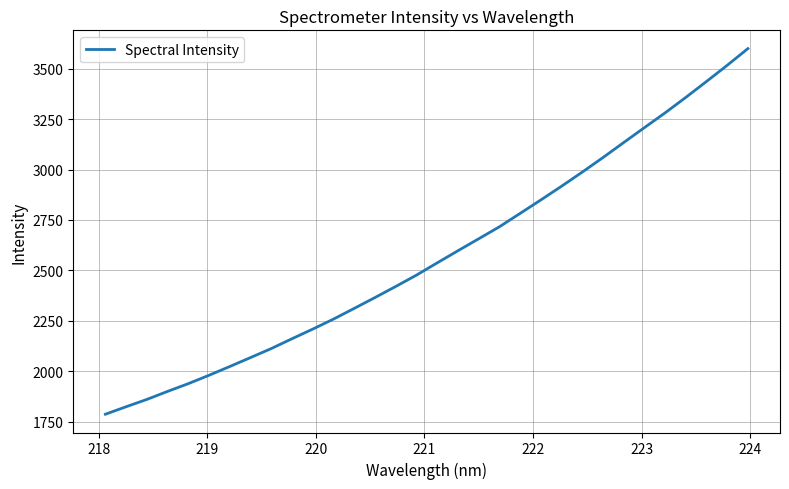

What is the difference between the maximum and minimum values?

1811.7